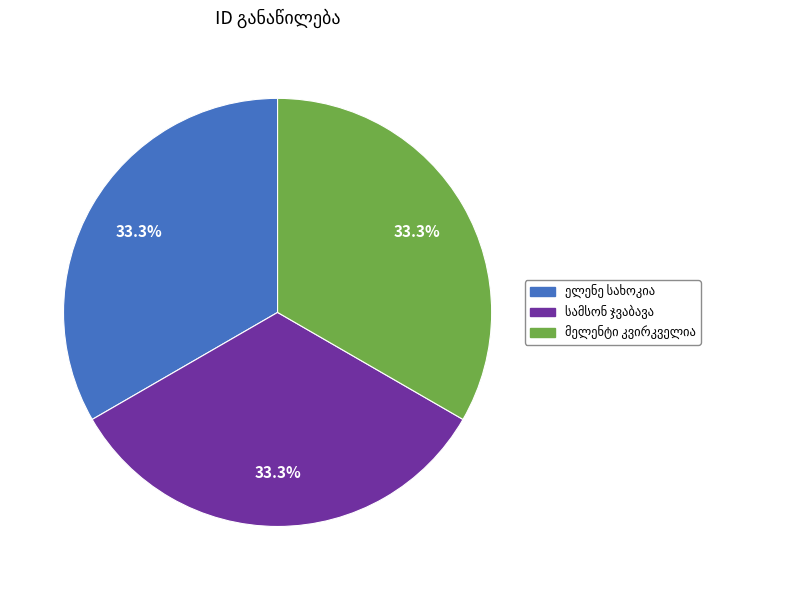

Is there any slice that represents more than half of the pie?

No